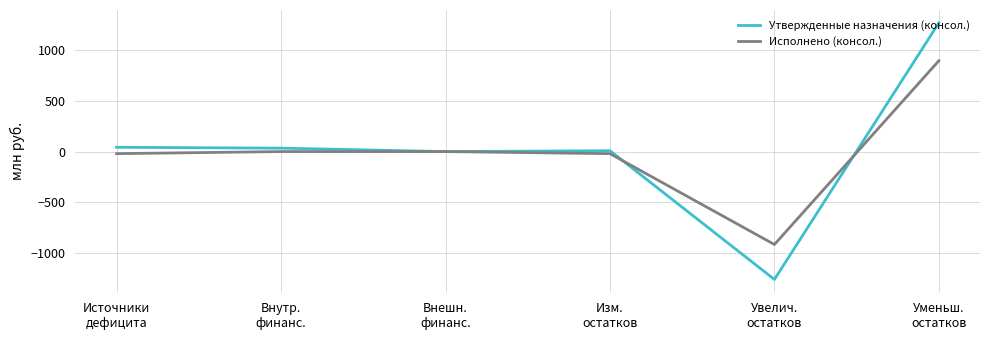

At Увелич.
остатков, list the series in order from smallest to largest.

Утвержденные назначения (консол.), Исполнено (консол.)